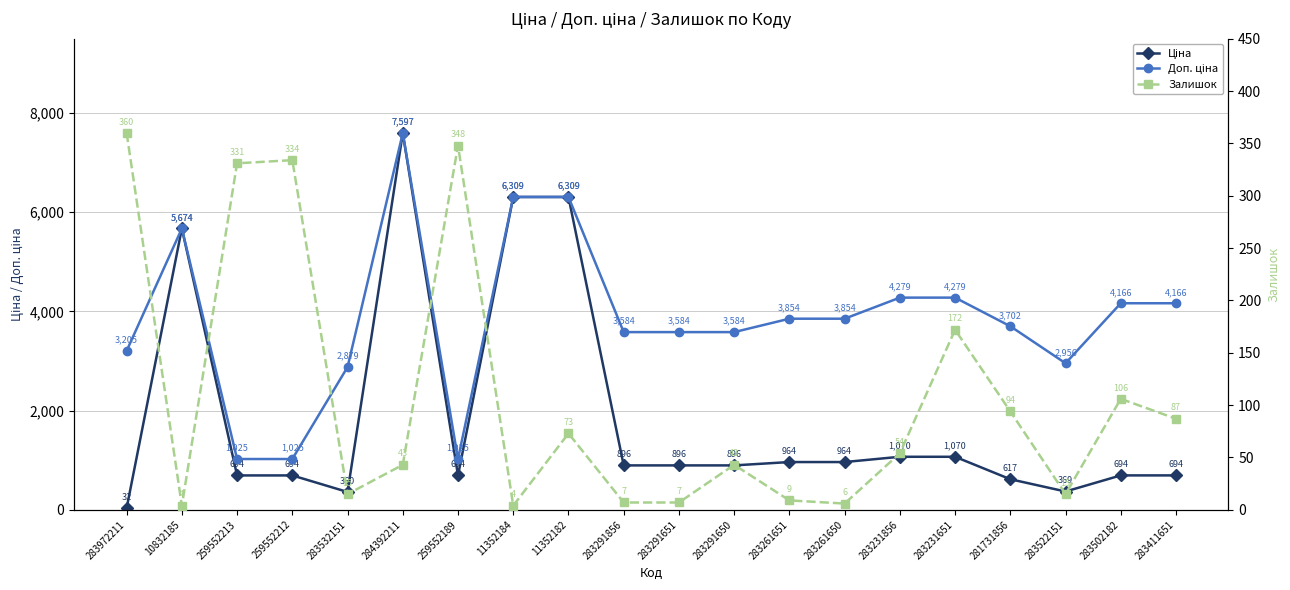

At which category does Доп. ціна reach its first local valley?

259552189